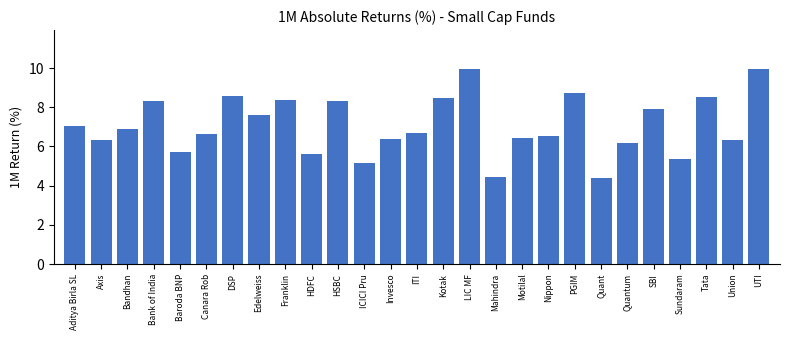

Reading left to right, what are all the values shown in this chart?

7.1	6.3	6.9	8.3	5.7	6.6	8.6	7.6	8.3	5.6	8.3	5.2	6.4	6.7	8.5	9.9	4.4	6.4	6.5	8.7	4.4	6.2	7.9	5.4	8.5	6.3	9.9